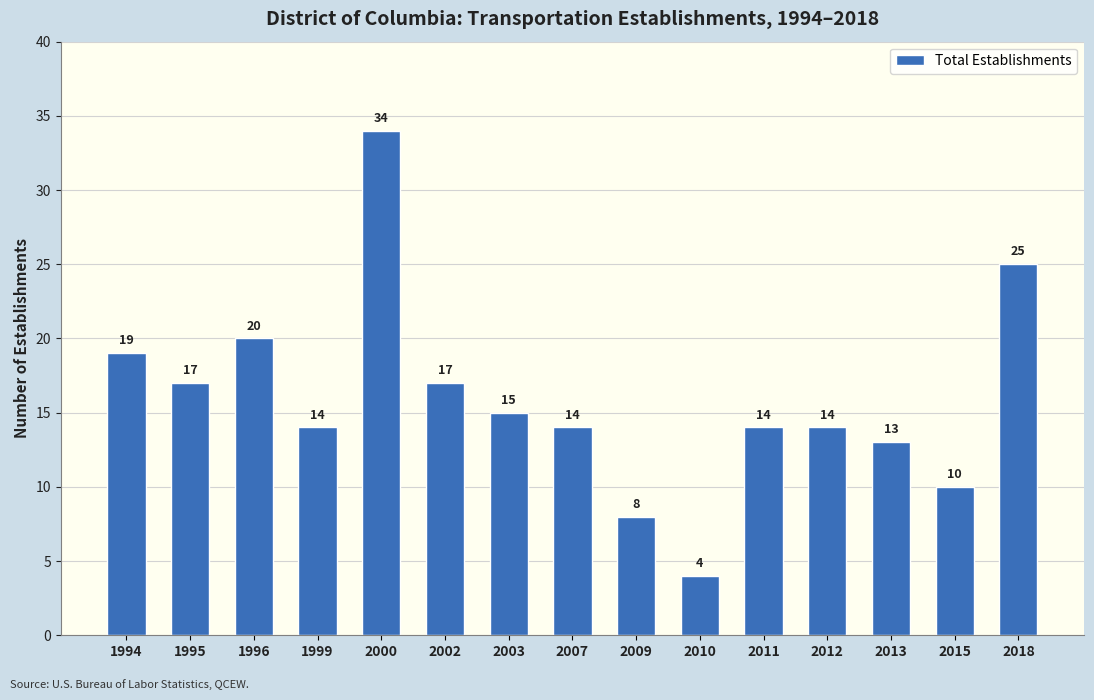

What is the difference between the values at 1996 and 2012?

6